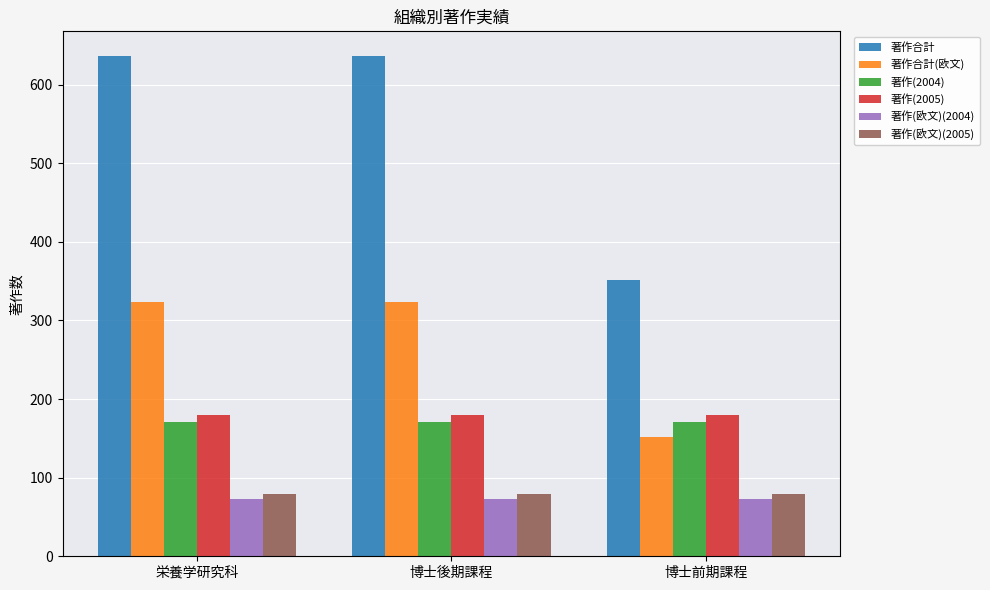

Is the value of 著作(2005) at 博士後期課程 greater than the value of 著作合計 at 博士前期課程?

No